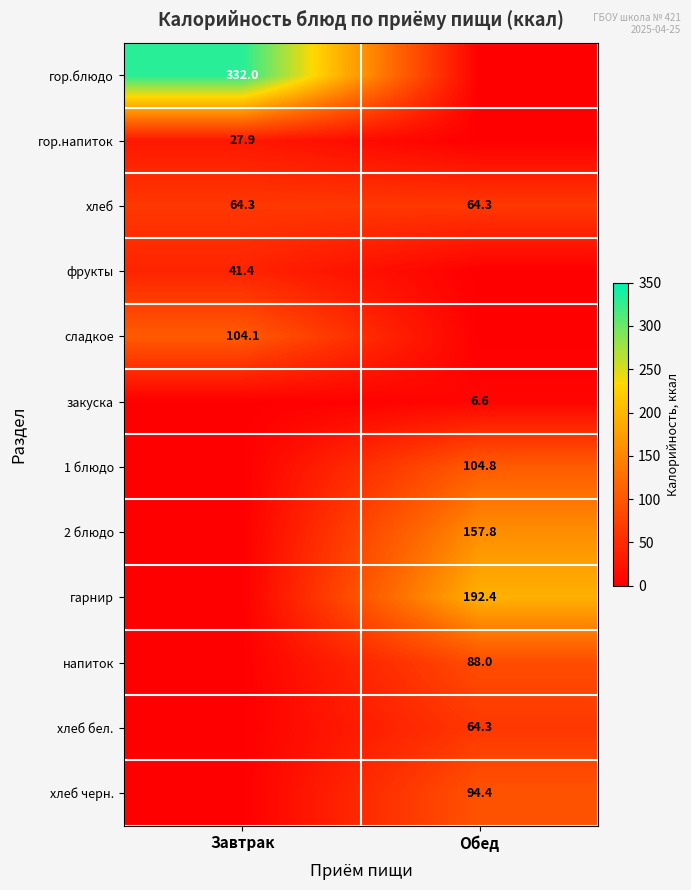

The value of фрукты at Завтрак is 13.0. True or false?

False